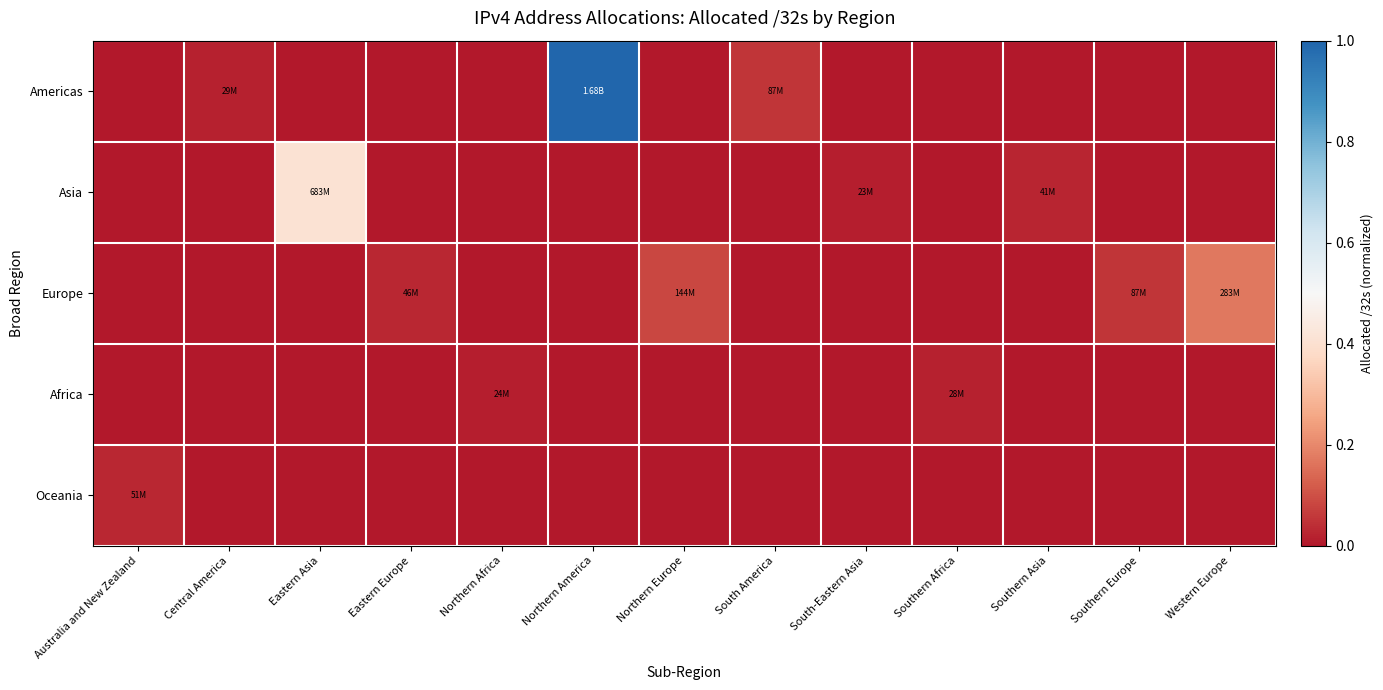

Reading left to right, transcribe all the data shown in this chart.

Americas: Australia and New Zealand=0.0	Central America=0.0	Eastern Asia=0.0	Eastern Europe=0.0	Northern Africa=0.0	Northern America=1.0	Northern Europe=0.0	South America=0.1	South-Eastern Asia=0.0	Southern Africa=0.0	Southern Asia=0.0	Southern Europe=0.0	Western Europe=0.0
Asia: Australia and New Zealand=0.0	Central America=0.0	Eastern Asia=0.4	Eastern Europe=0.0	Northern Africa=0.0	Northern America=0.0	Northern Europe=0.0	South America=0.0	South-Eastern Asia=0.0	Southern Africa=0.0	Southern Asia=0.0	Southern Europe=0.0	Western Europe=0.0
Europe: Australia and New Zealand=0.0	Central America=0.0	Eastern Asia=0.0	Eastern Europe=0.0	Northern Africa=0.0	Northern America=0.0	Northern Europe=0.1	South America=0.0	South-Eastern Asia=0.0	Southern Africa=0.0	Southern Asia=0.0	Southern Europe=0.1	Western Europe=0.2
Africa: Australia and New Zealand=0.0	Central America=0.0	Eastern Asia=0.0	Eastern Europe=0.0	Northern Africa=0.0	Northern America=0.0	Northern Europe=0.0	South America=0.0	South-Eastern Asia=0.0	Southern Africa=0.0	Southern Asia=0.0	Southern Europe=0.0	Western Europe=0.0
Oceania: Australia and New Zealand=0.0	Central America=0.0	Eastern Asia=0.0	Eastern Europe=0.0	Northern Africa=0.0	Northern America=0.0	Northern Europe=0.0	South America=0.0	South-Eastern Asia=0.0	Southern Africa=0.0	Southern Asia=0.0	Southern Europe=0.0	Western Europe=0.0